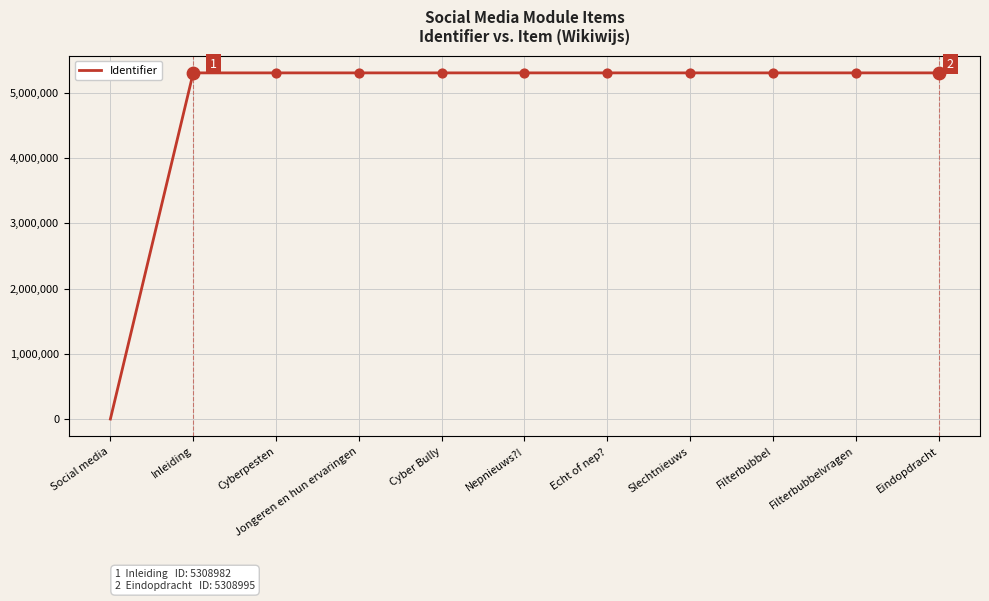

What is the change in value from Cyberpesten to Echt of nep??

+7